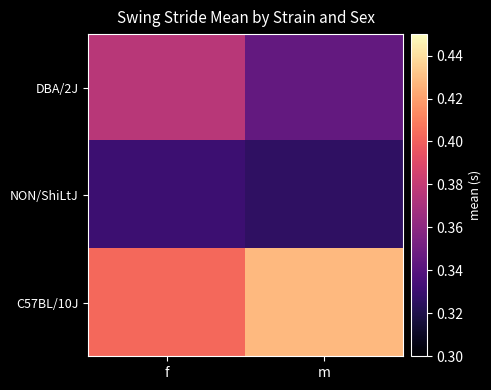

Which series has the largest range (max minus min)?

DBA/2J